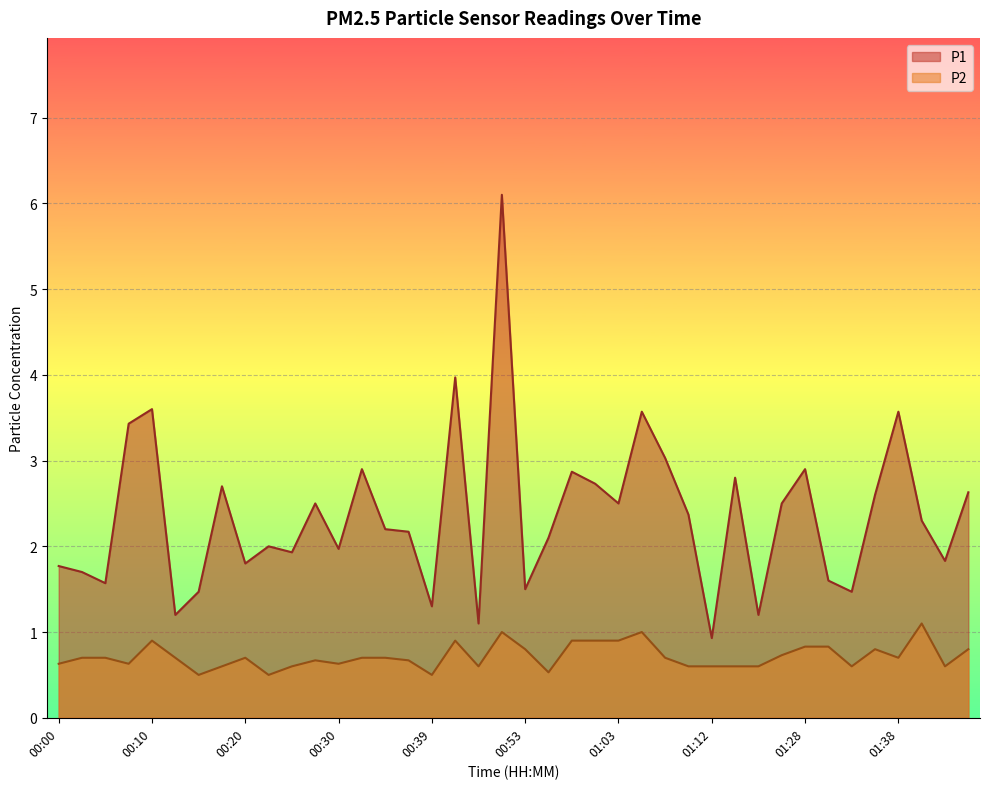

Reading right to left, transcribe all the data shown in this chart.

P1: 2.6	1.8	2.3	3.6	2.6	1.5	1.6	2.9	2.5	1.2	2.8	0.9	2.4	3.0	3.6	2.5	2.7	2.9	2.1	1.5	6.1	1.1	4.0	1.3	2.2	2.2	2.9	2.0	2.5	1.9	2.0	1.8	2.7	1.5	1.2	3.6	3.4	1.6	1.7	1.8
P2: 0.8	0.6	1.1	0.7	0.8	0.6	0.8	0.8	0.7	0.6	0.6	0.6	0.6	0.7	1.0	0.9	0.9	0.9	0.5	0.8	1.0	0.6	0.9	0.5	0.7	0.7	0.7	0.6	0.7	0.6	0.5	0.7	0.6	0.5	0.7	0.9	0.6	0.7	0.7	0.6